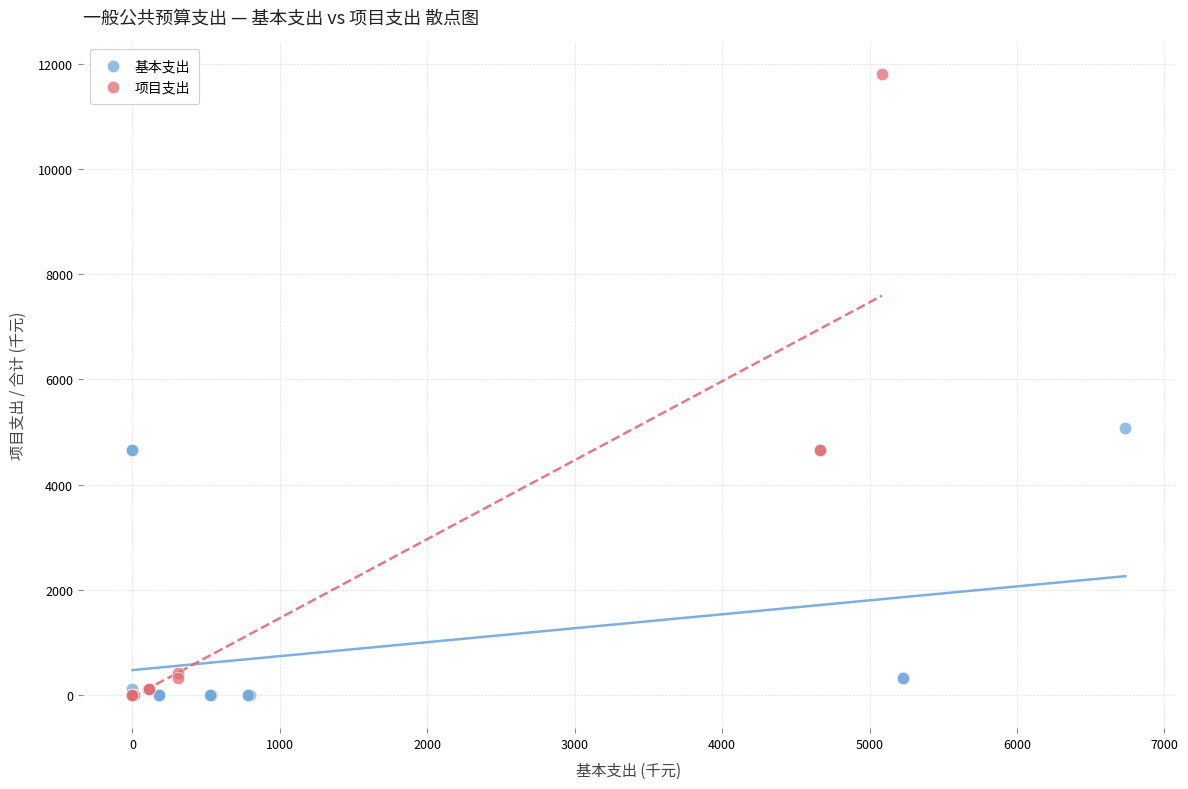

Which series reaches the maximum Y coordinate?

项目支出